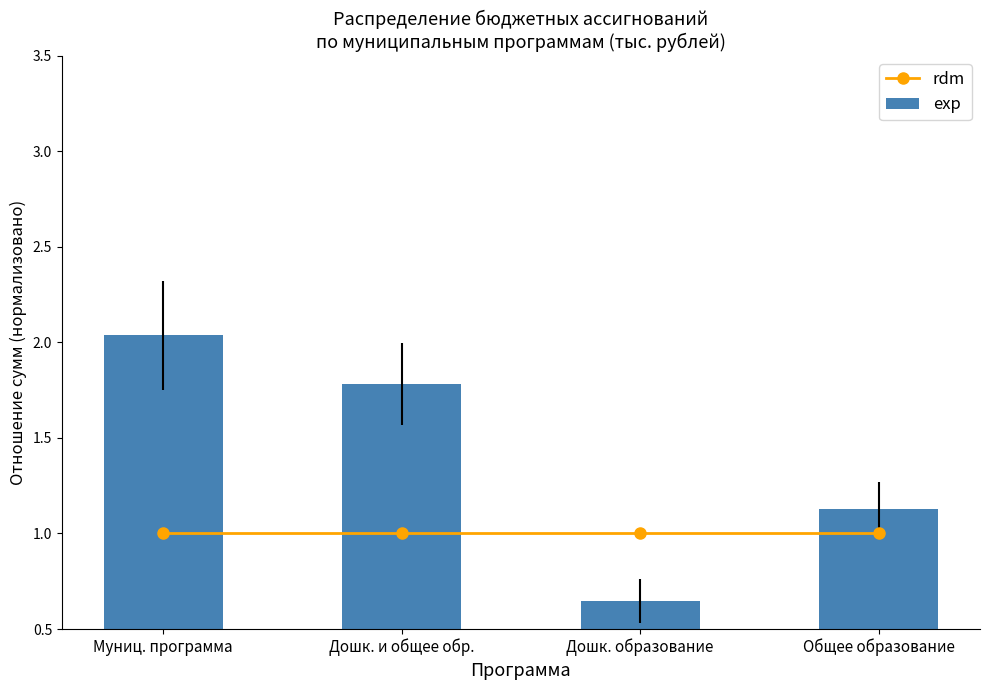

Which series has the widest spread of values?

exp